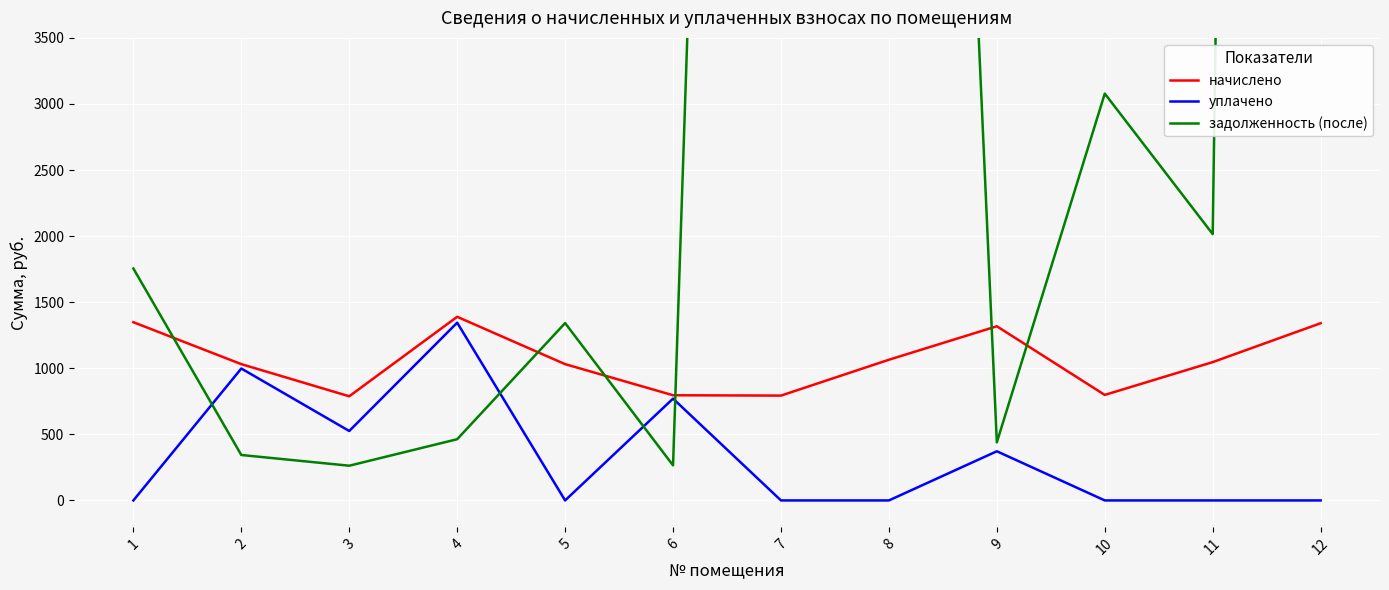

How many intersections are there between уплачено and задолженность (после)?

4